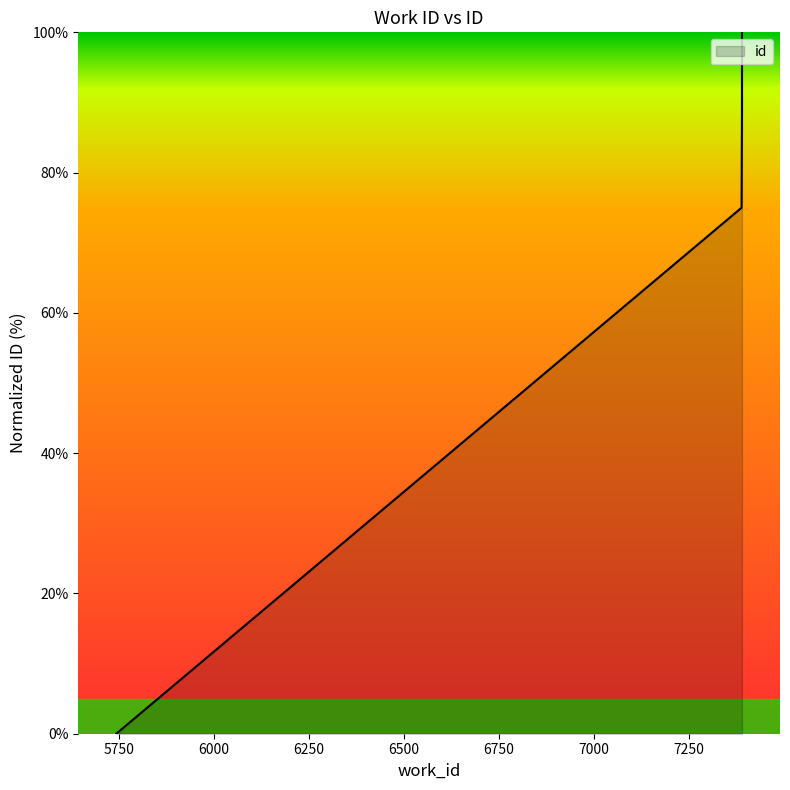

How many series are shown in this chart?

1